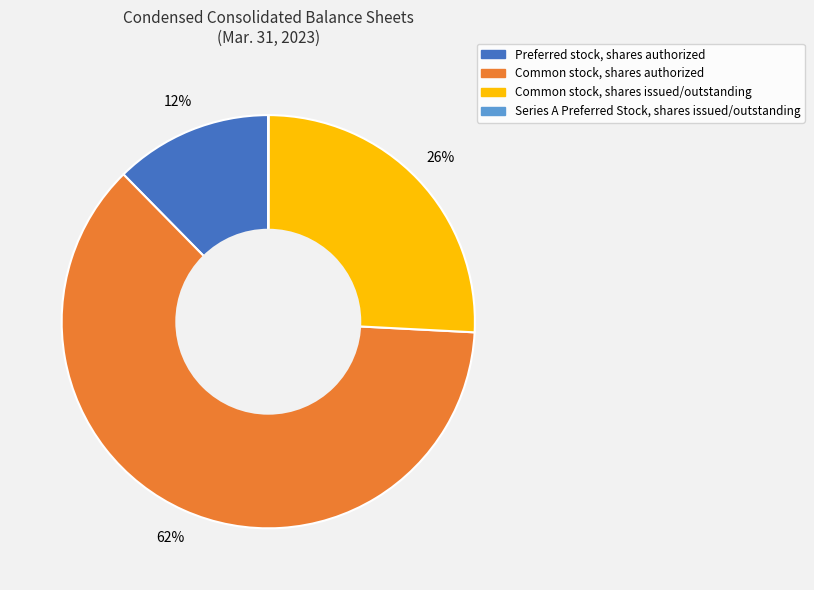

Which slice is the largest?

Common stock, shares authorized